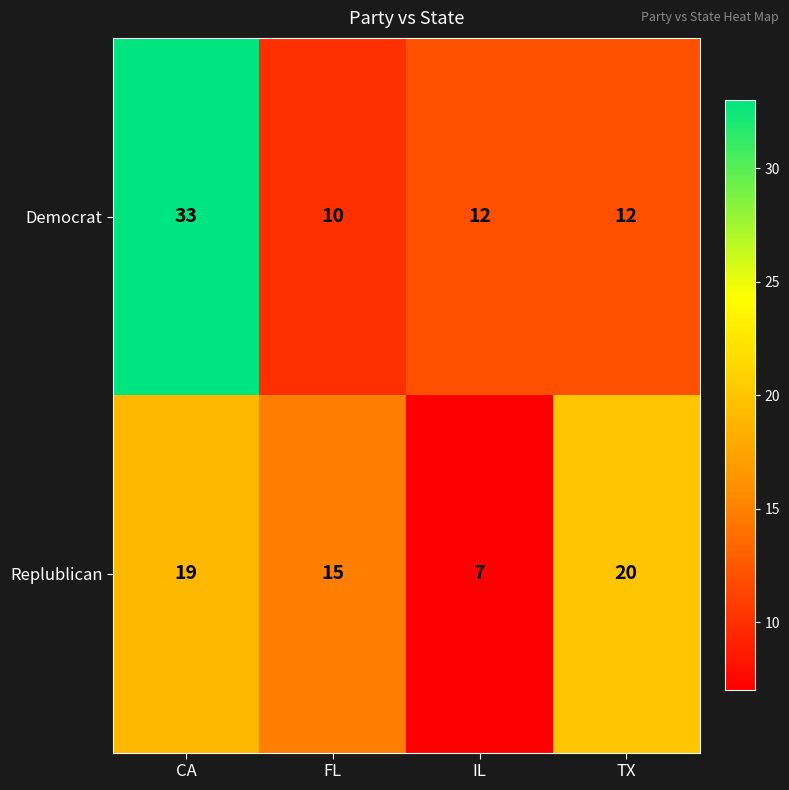

Reading right to left, list all the values displayed in this chart.

Democrat: TX=12	IL=12	FL=10	CA=33
Replublican: TX=20	IL=7	FL=15	CA=19